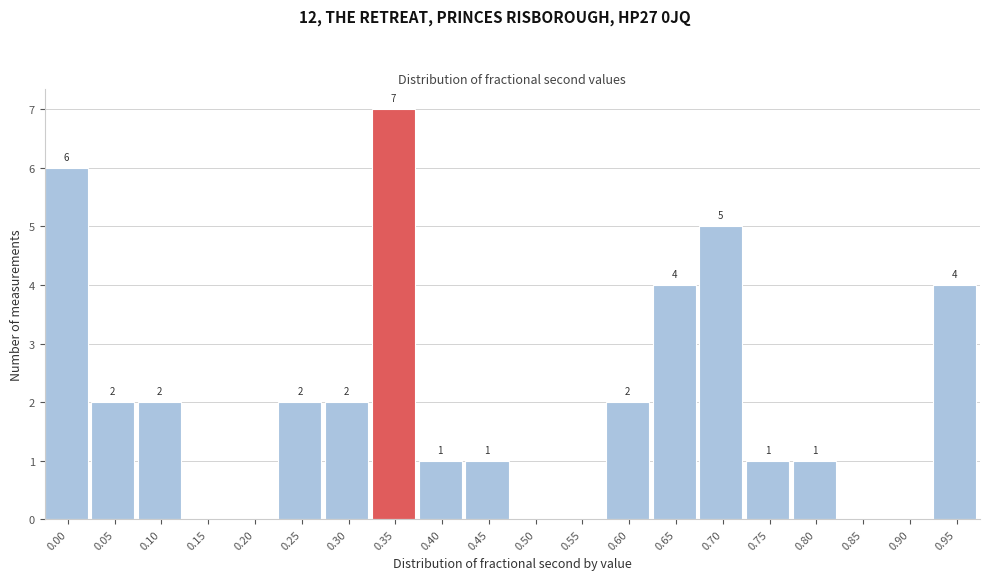

Reading right to left, what are all the values shown in this chart?

0.95=4	0.90=0	0.85=0	0.80=1	0.75=1	0.70=5	0.65=4	0.60=2	0.55=0	0.50=0	0.45=1	0.40=1	0.35=7	0.30=2	0.25=2	0.20=0	0.15=0	0.10=2	0.05=2	0.00=6